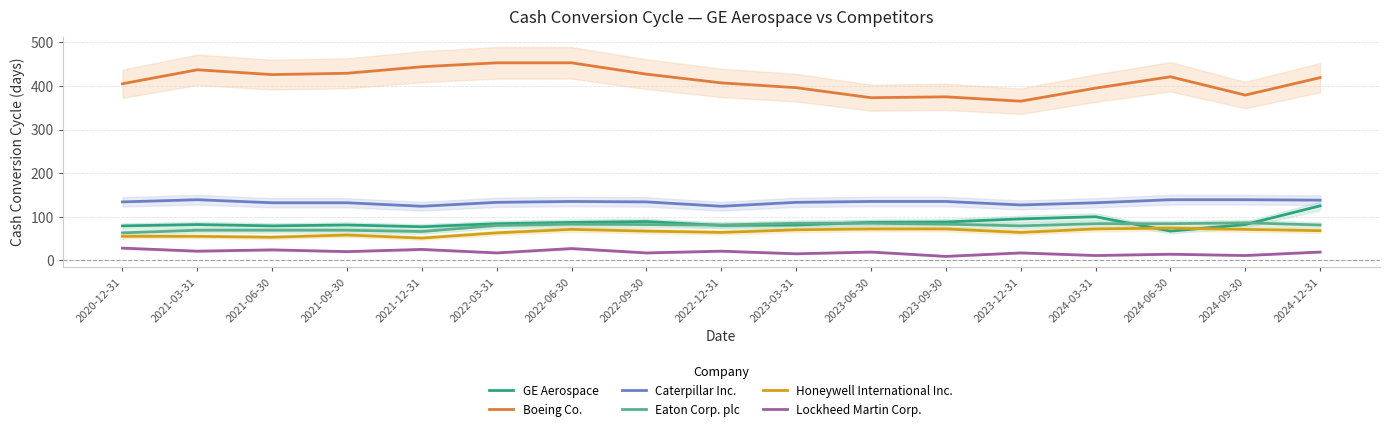

How many values in the Lockheed Martin Corp. series are below 19?

8